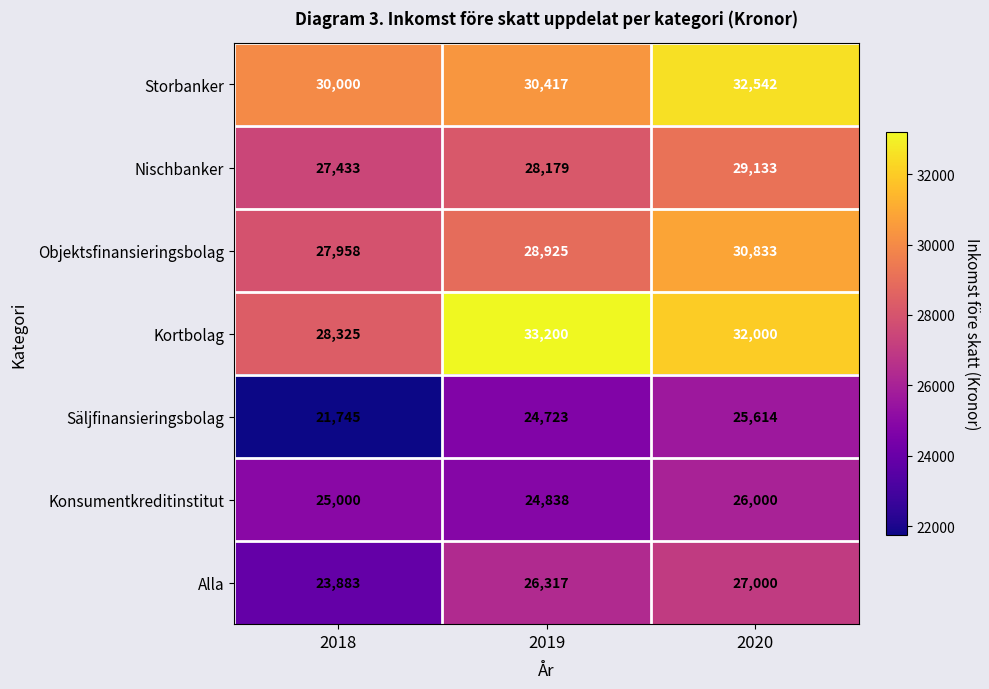

True or false: Säljfinansieringsbolag has a value of 12028 at 2020.

False